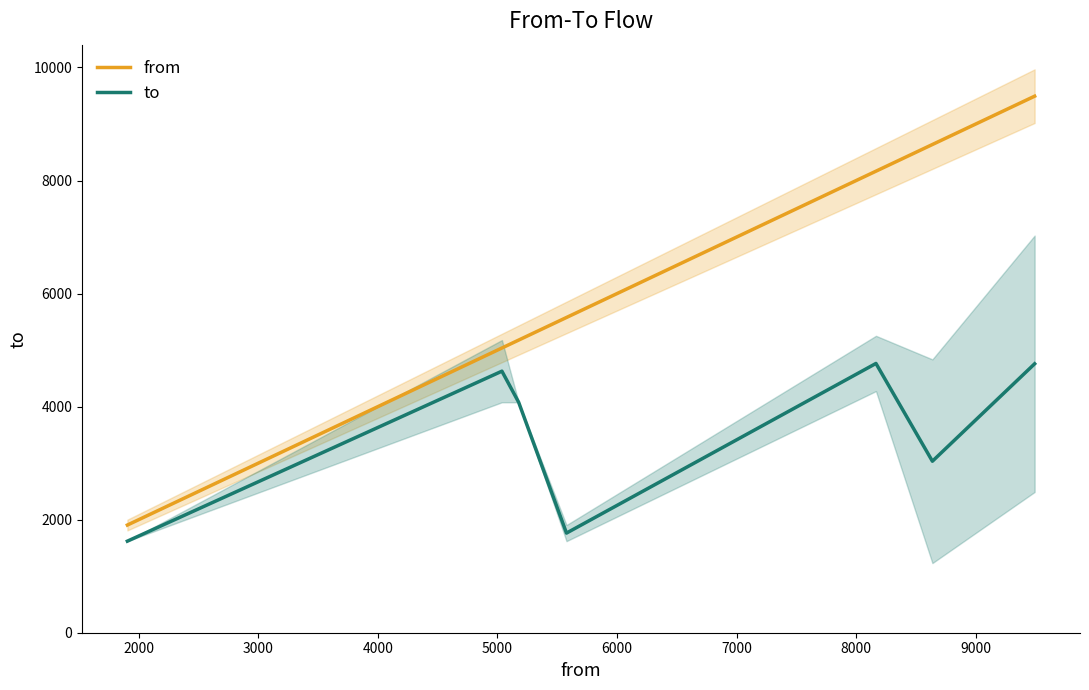

Count the number of data series in this chart.

2